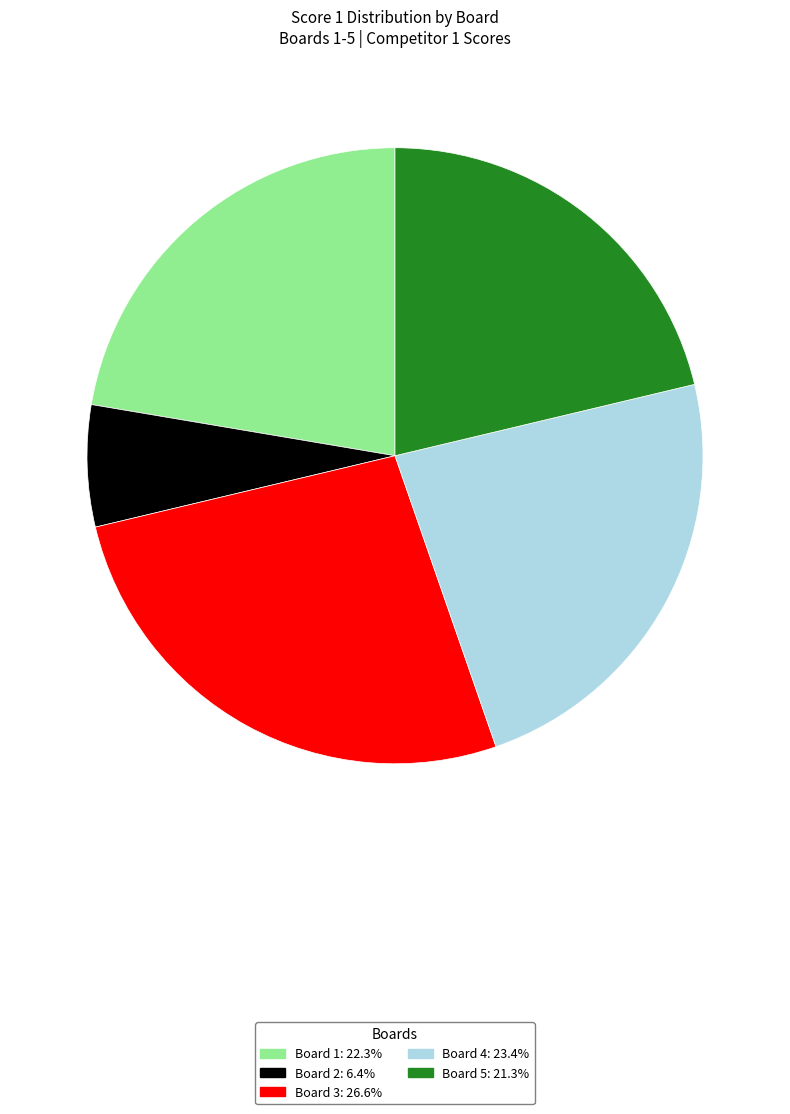

Between Board 5 and Board 1, which is larger?

Board 1